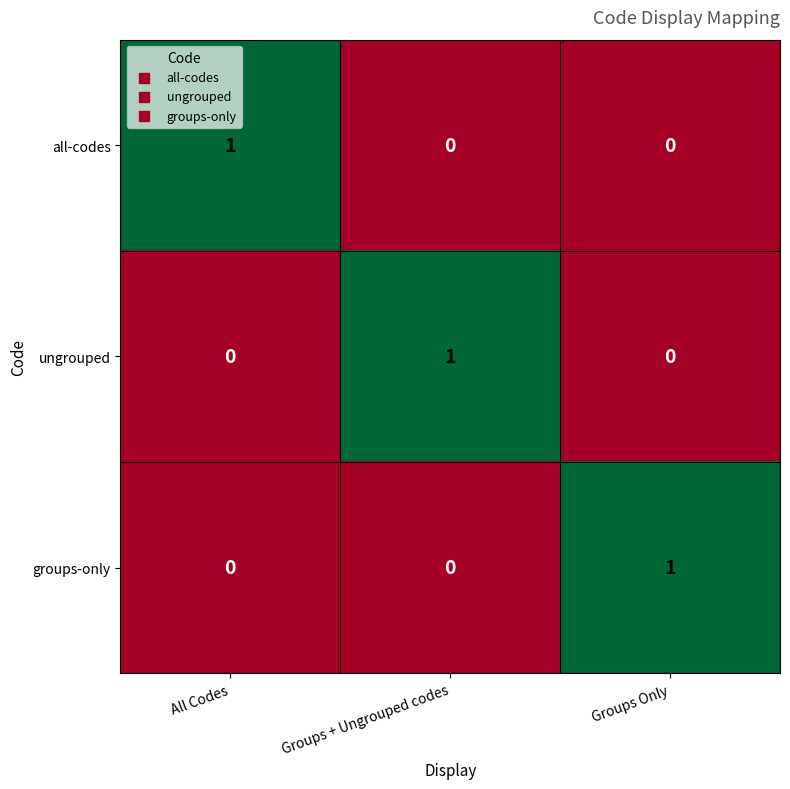

How many data points in groups-only are above 0?

1